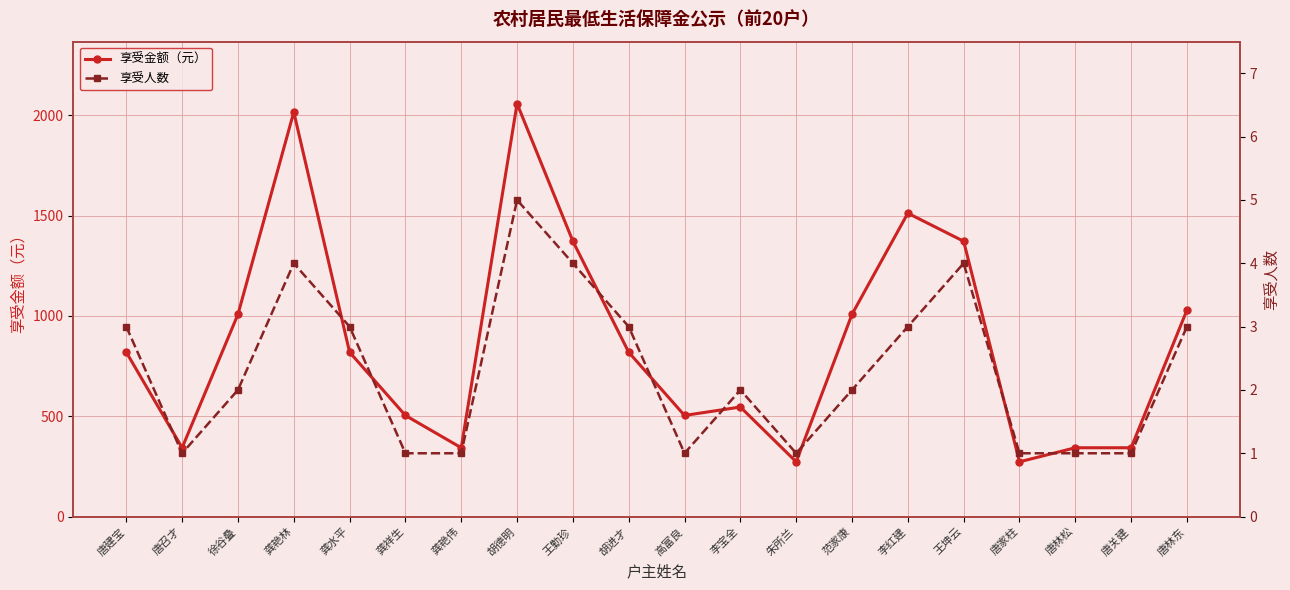

Which label corresponds to the smallest value in the chart?

唐召才